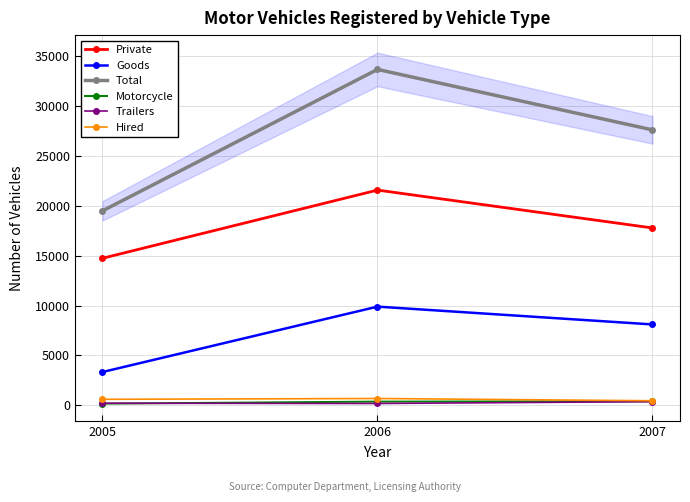

Reading right to left, what are all the values shown in this chart?

Private: 17774	21570	14739
Goods: 8107	9892	3339
Total: 27605	33662	19490
Motorcycle: 408	375	173
Trailers: 368	187	212
Hired: 460	685	605